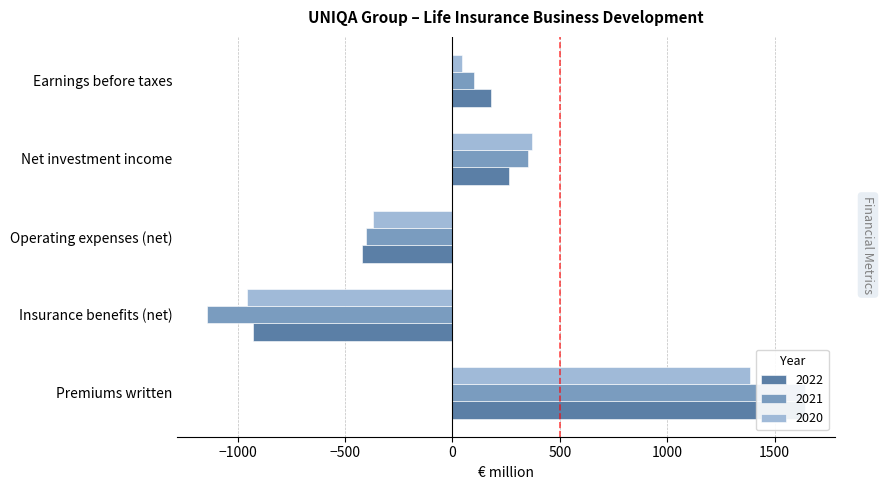

What is the sum of all 2022 values?

731.5